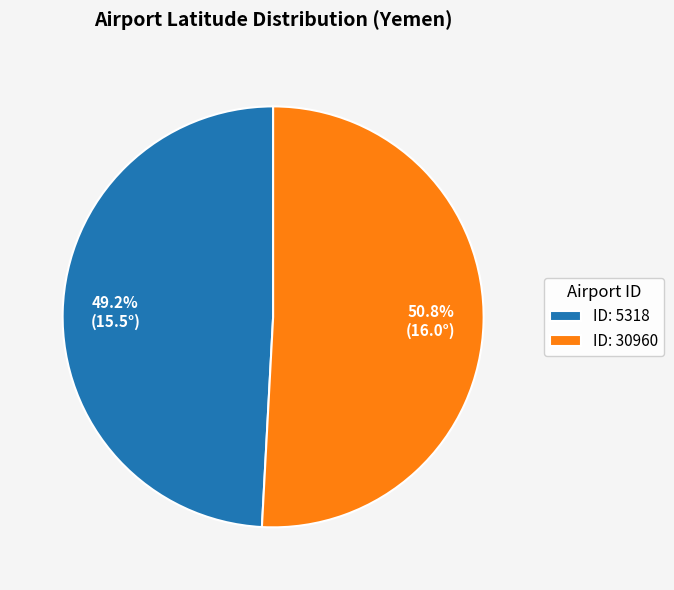

Which slice is the largest?

ID: 30960